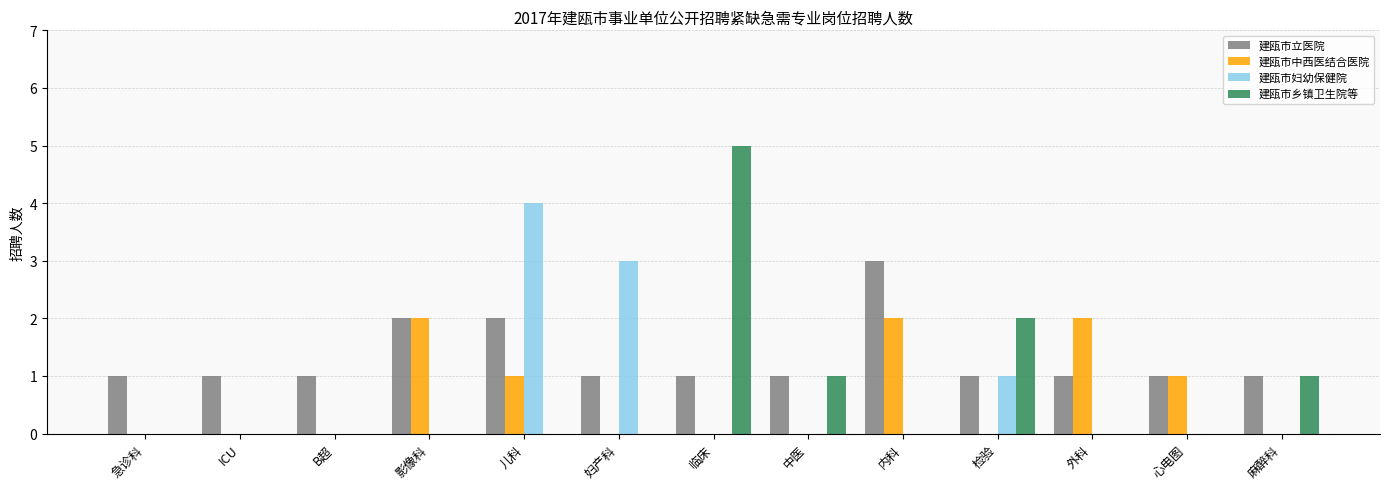

Reading left to right, extract all data points from this chart.

建瓯市立医院: 1	1	1	2	2	1	1	1	3	1	1	1	1
建瓯市中西医结合医院: 0	0	0	2	1	0	0	0	2	0	2	1	0
建瓯市妇幼保健院: 0	0	0	0	4	3	0	0	0	1	0	0	0
建瓯市乡镇卫生院等: 0	0	0	0	0	0	5	1	0	2	0	0	1